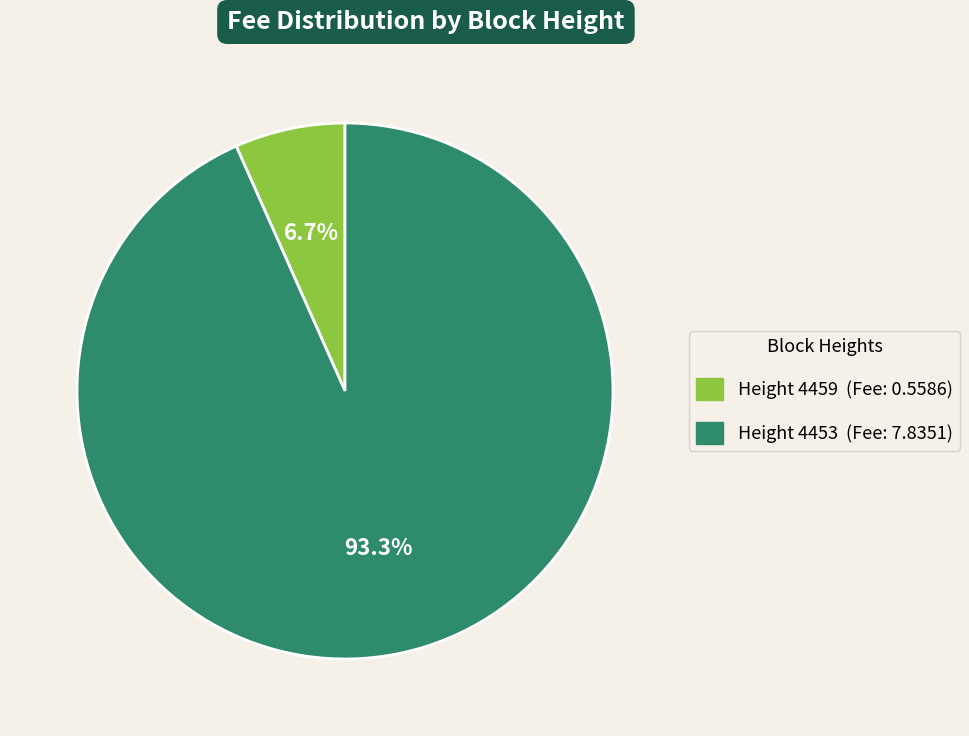

Does any single category account for the majority?

Yes